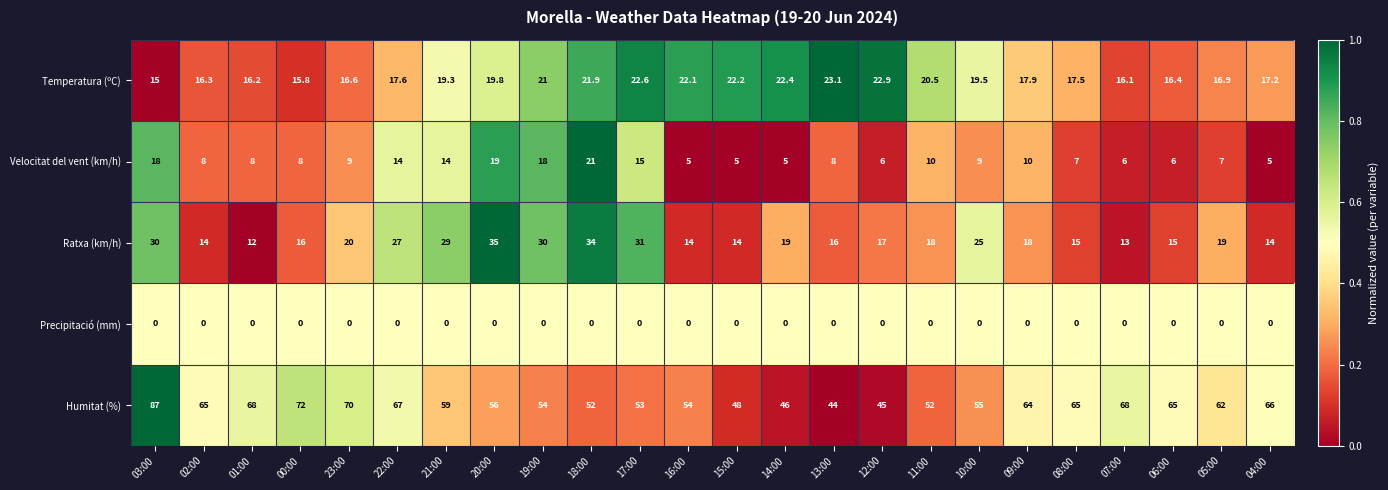

Read the Temperatura (ºC) value at 23:00.

16.6